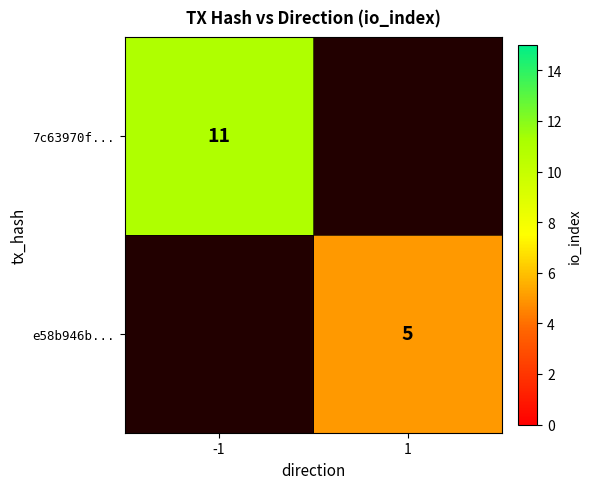

Count the number of data series in this chart.

2